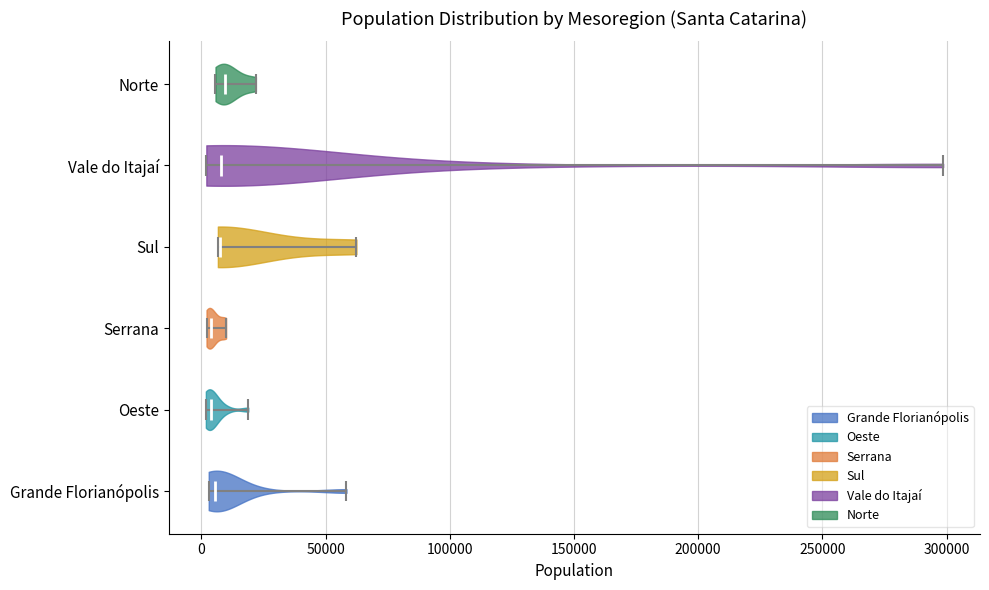

Reading bottom to top, read every violin against the x-axis: where its median line is, and the lowest and highest points it reaches. The values are not printed on the chart, so give them approximately, as read against the axis.

Grande Florianópolis: median line 5000, lowest point 5000, highest point 60000
Oeste: median line 5000, lowest point 0, highest point 20000
Serrana: median line 5000, lowest point 0, highest point 10000
Sul: median line 5000, lowest point 5000, highest point 60000
Vale do Itajaí: median line 10000, lowest point 0, highest point 300000
Norte: median line 10000, lowest point 5000, highest point 20000